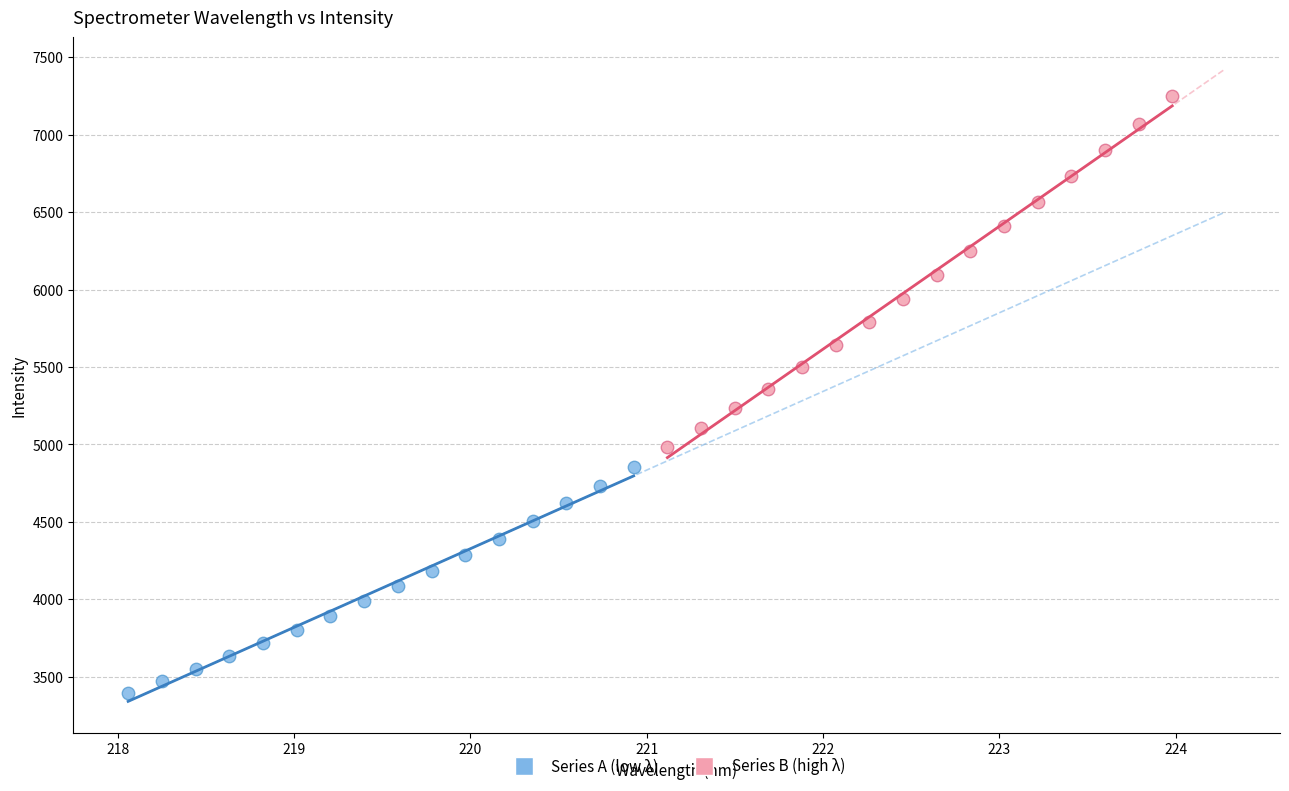

Which series reaches the maximum Y coordinate?

Series B (high λ)